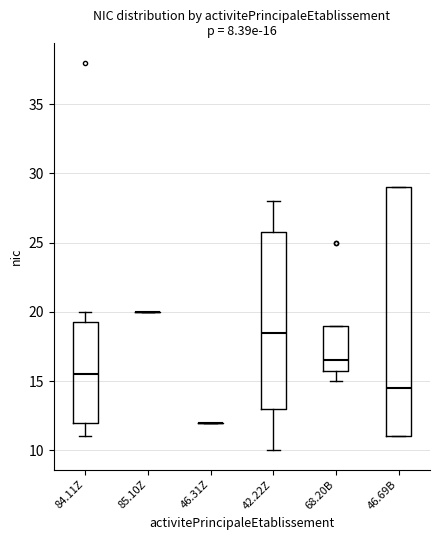

Comparing the boxes themselves (not the whiskers), which one is the tallest?

46.69B